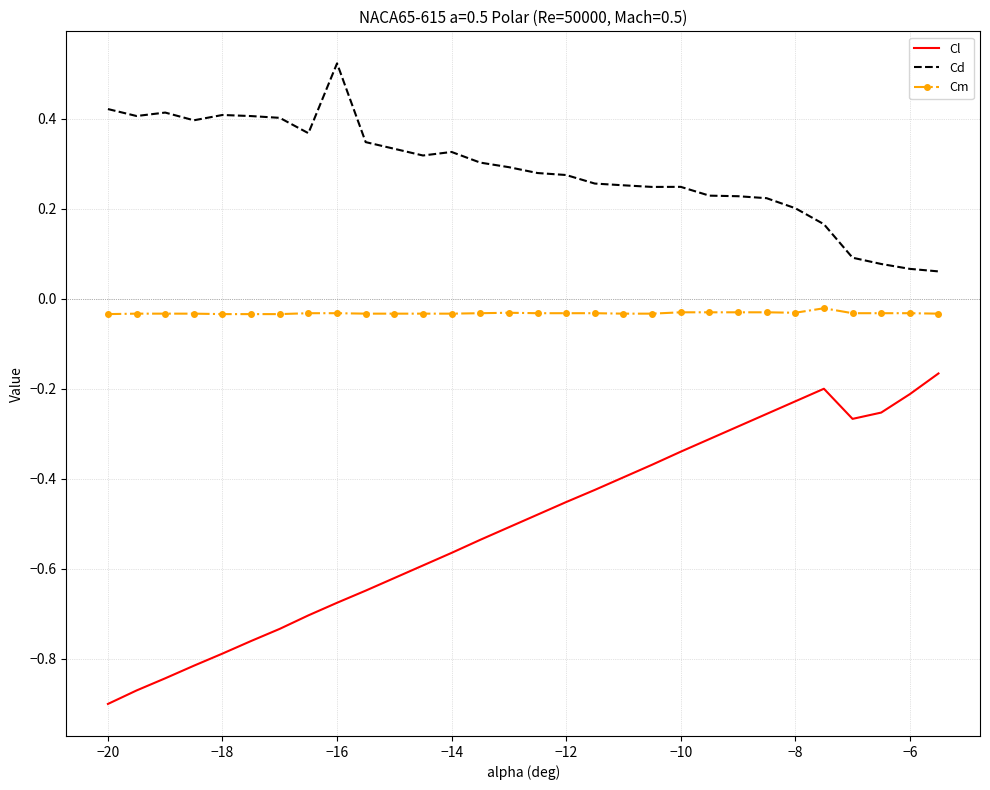

Which series has the largest range (max minus min)?

Cl